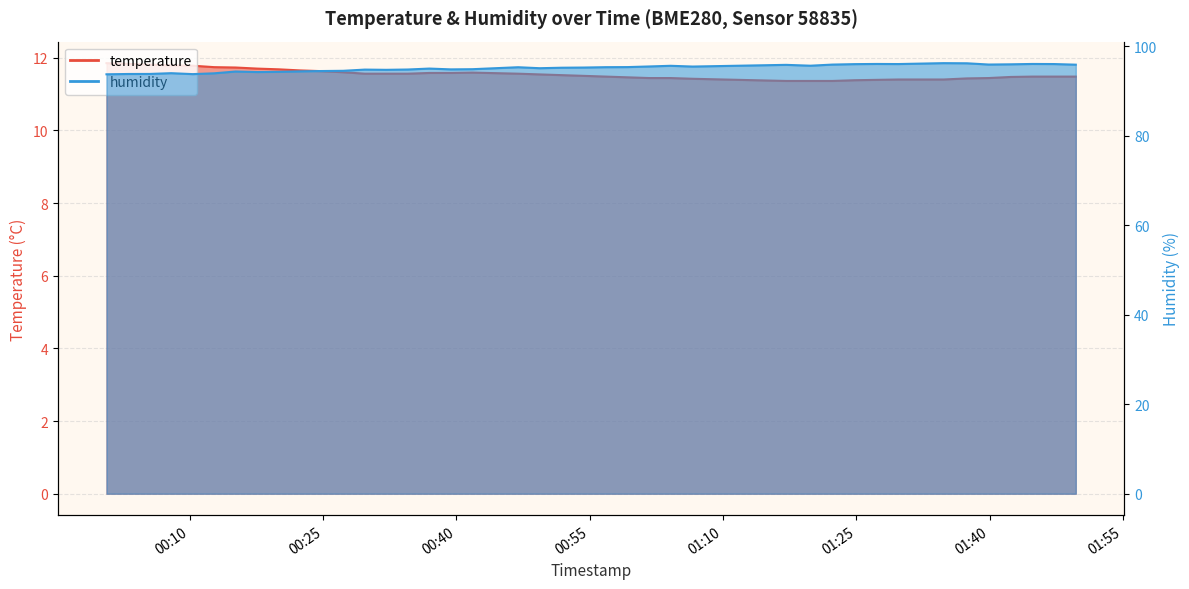

What is the total value across all series at 2022-10-16T00:51:51?

106.7